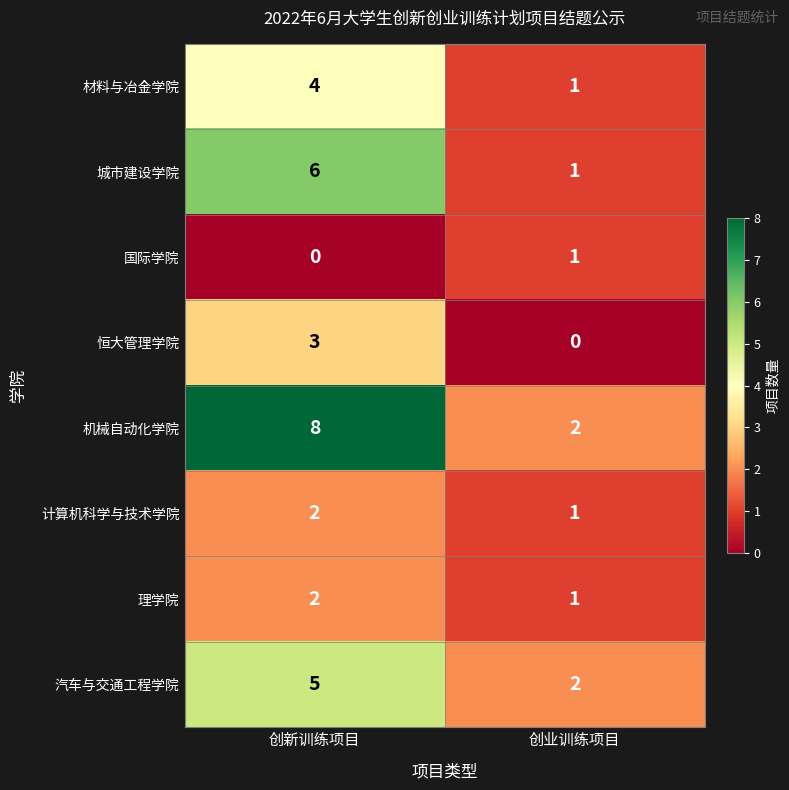

Is it true that 计算机科学与技术学院 equals 1 at 创业训练项目?

True